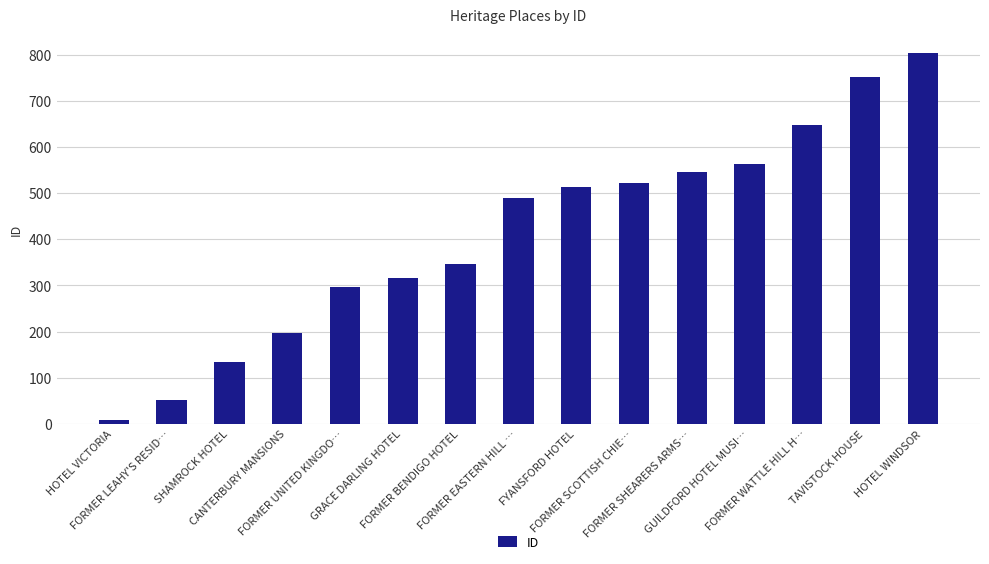

Count the number of data series in this chart.

1